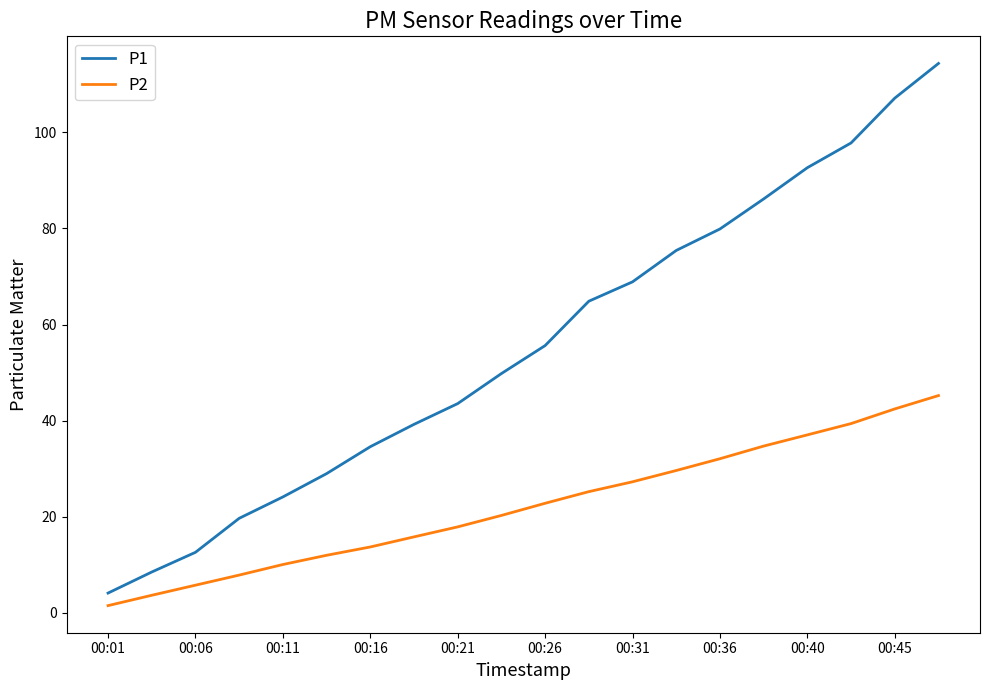

Which series has the largest total across all categories?

P1